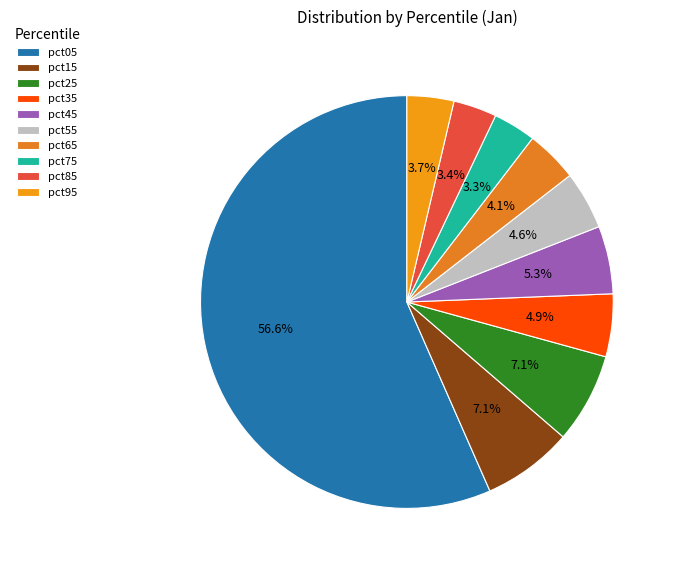

Is there any slice that represents more than half of the pie?

Yes